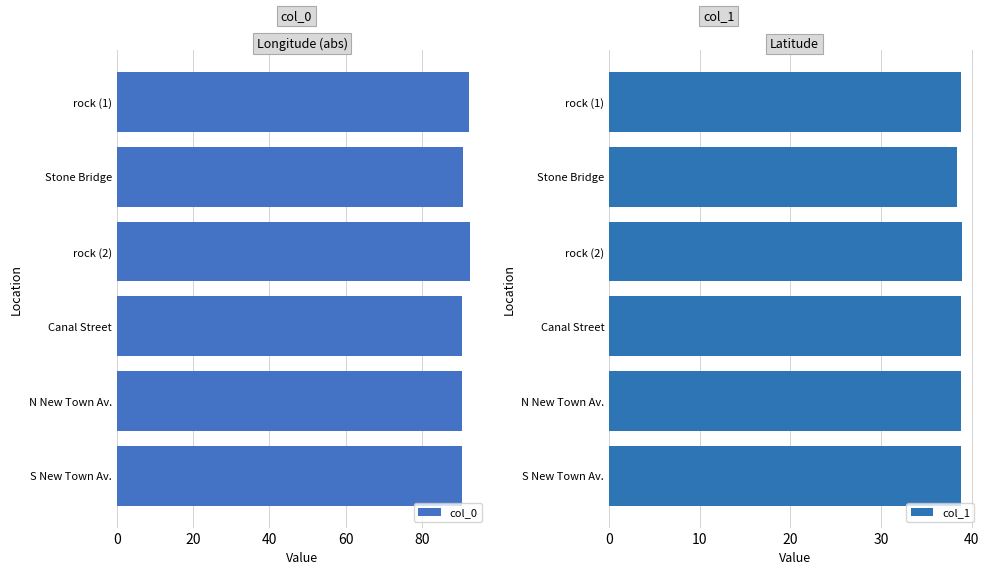

Is it true that col_0 equals 39.8 at S New Town Av.?

False